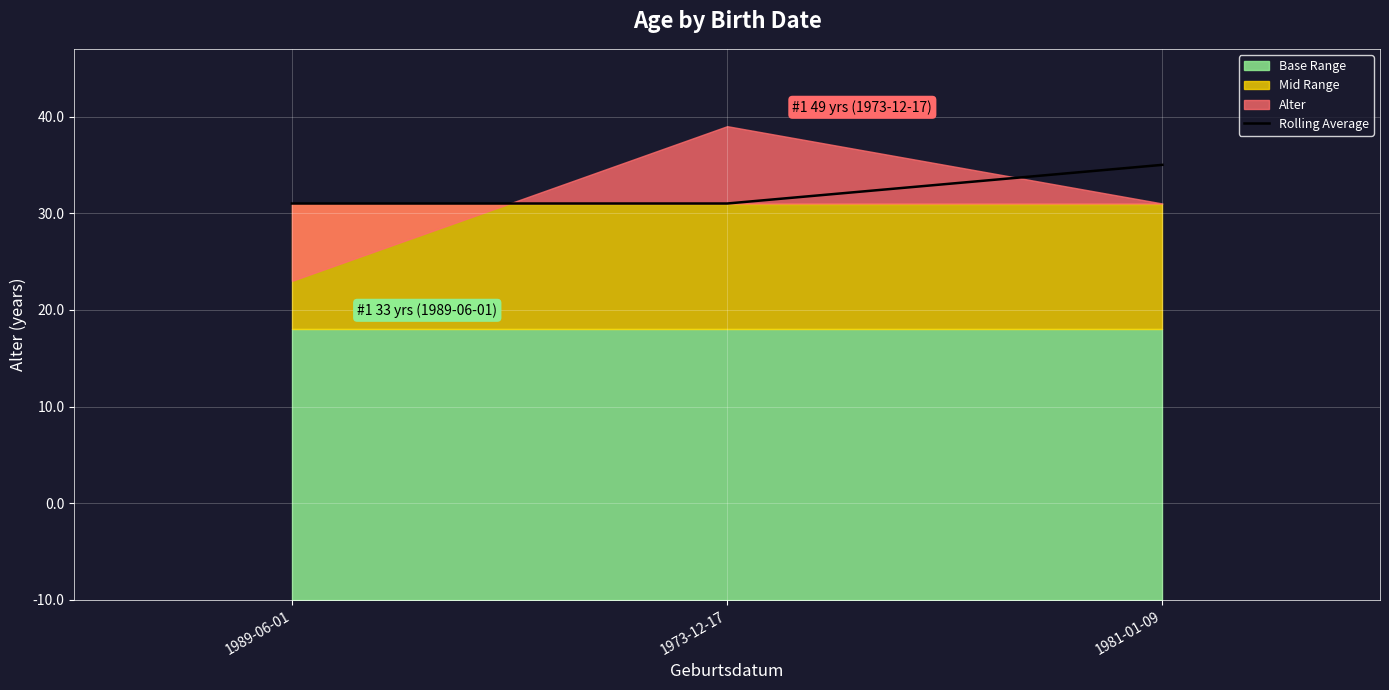

At which label is the value closest to 43?

1989-06-01